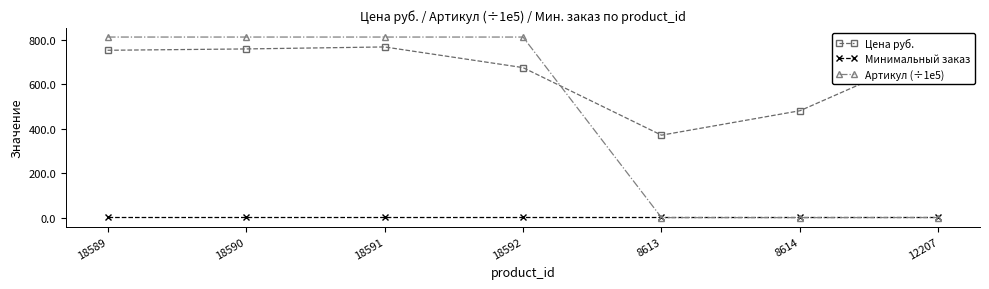

What is the maximum value for Цена руб.?

768.0